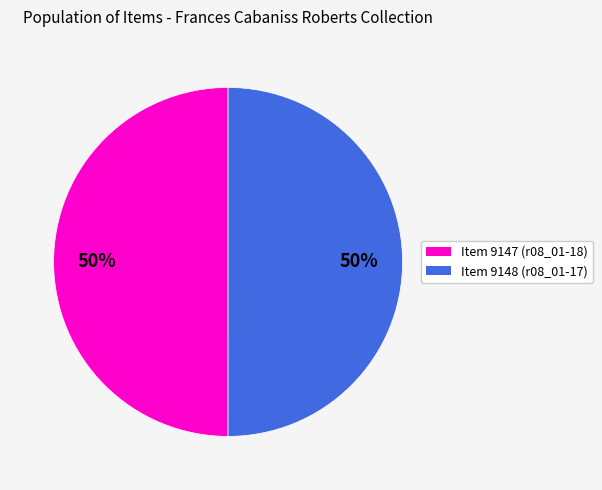

How many slices are in this pie chart?

2